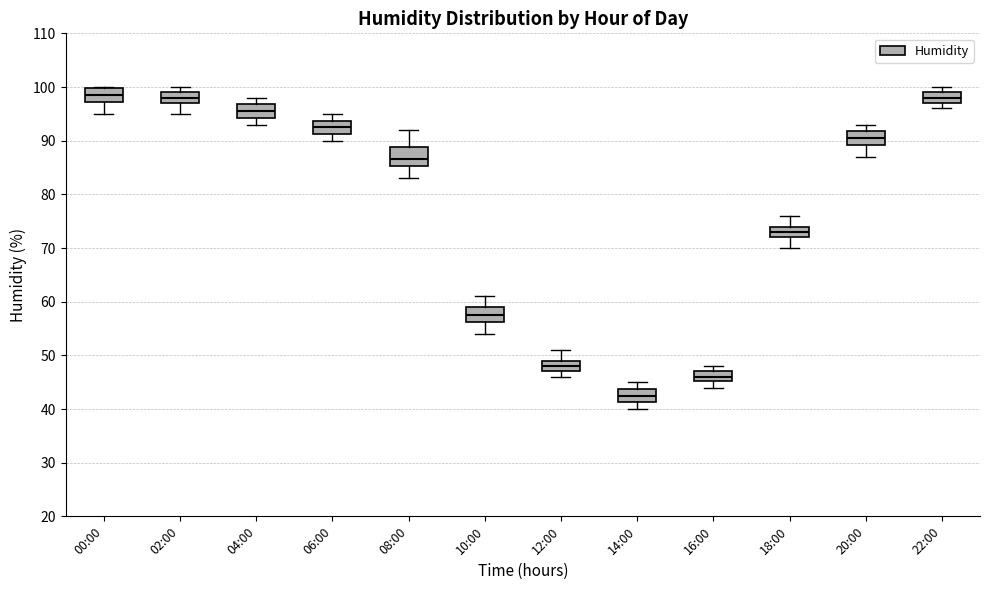

Where is the upper edge of the box for 14:00 on the y-axis? The values are not printed on the chart, so give them approximately, as read against the axis.

44